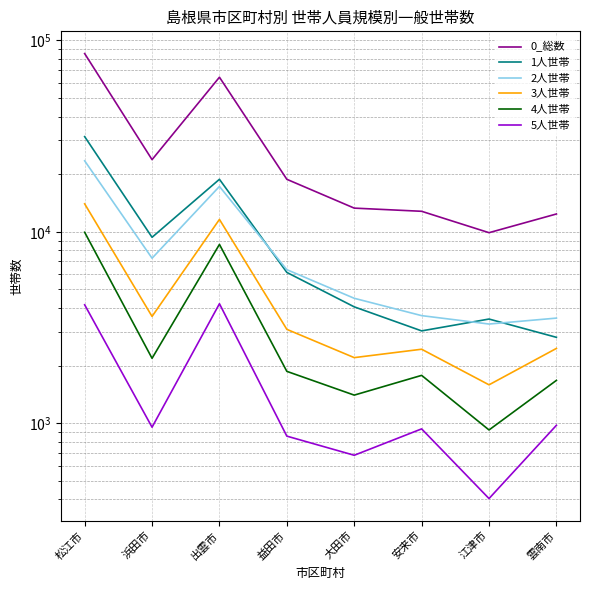

Rank the series at 江津市 from lowest to highest value.

5人世帯, 4人世帯, 3人世帯, 2人世帯, 1人世帯, 0_総数